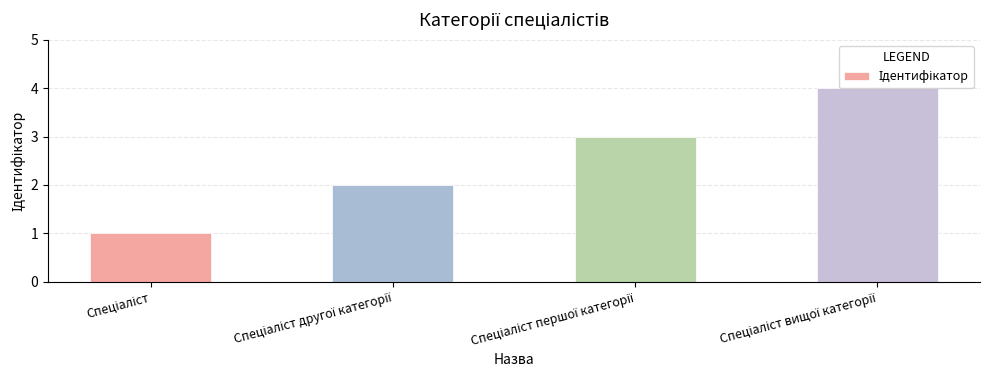

What is the greatest value displayed?

4